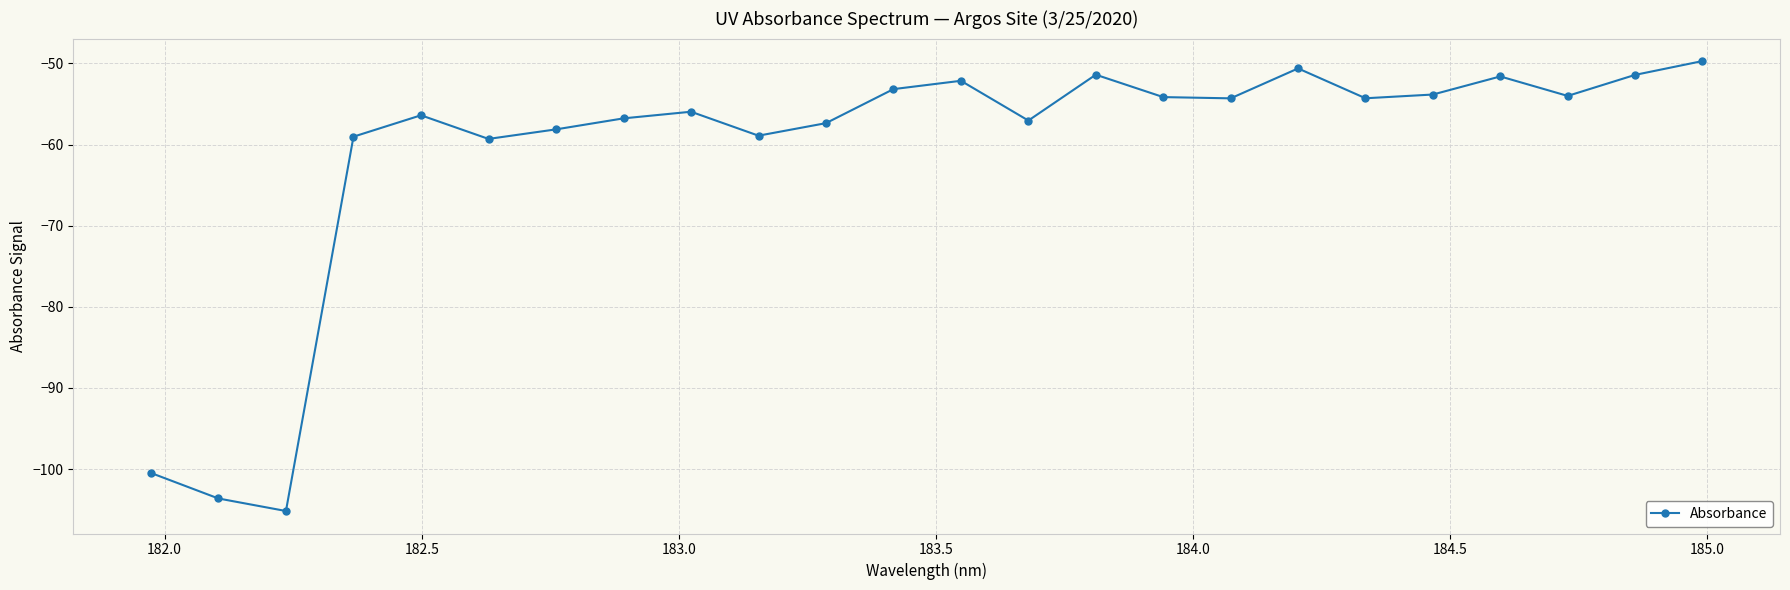

How many series are shown in this chart?

1